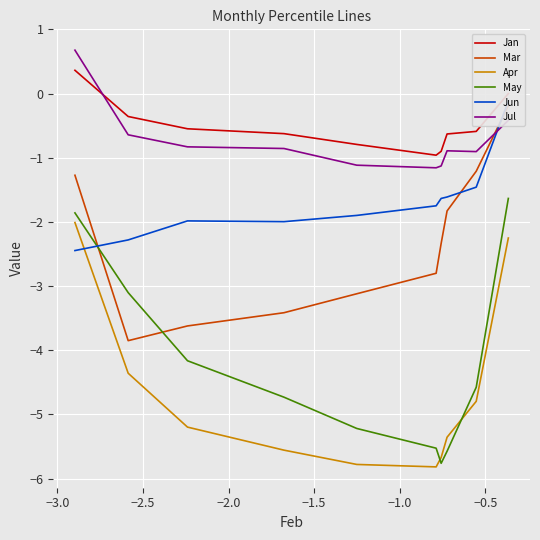

What is the minimum value for Jul?

-1.2